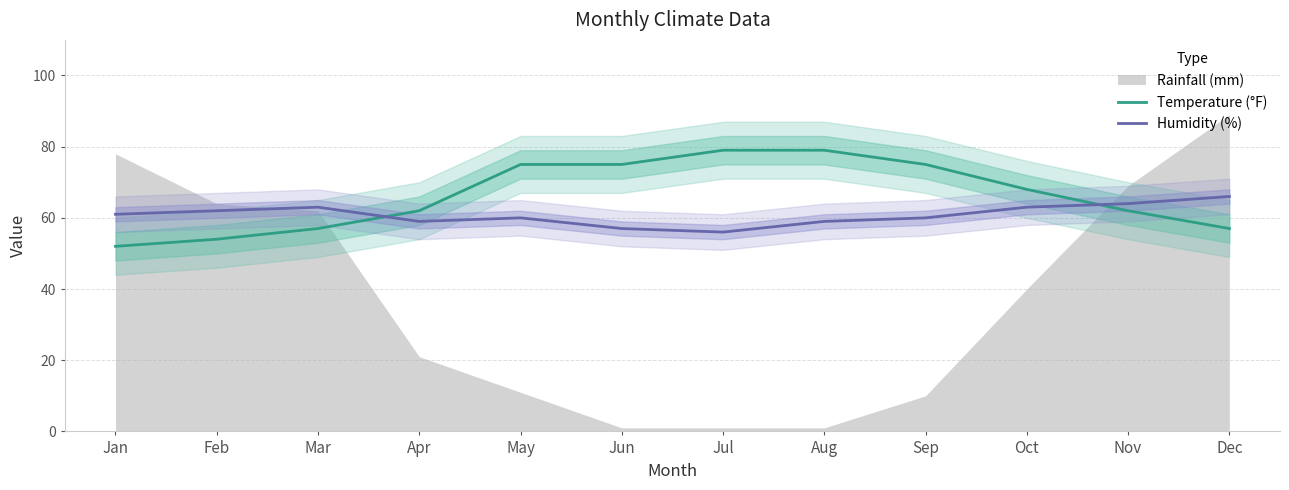

Where do Humidity (%) and Temperature (°F) first cross each other?

Mar and Apr